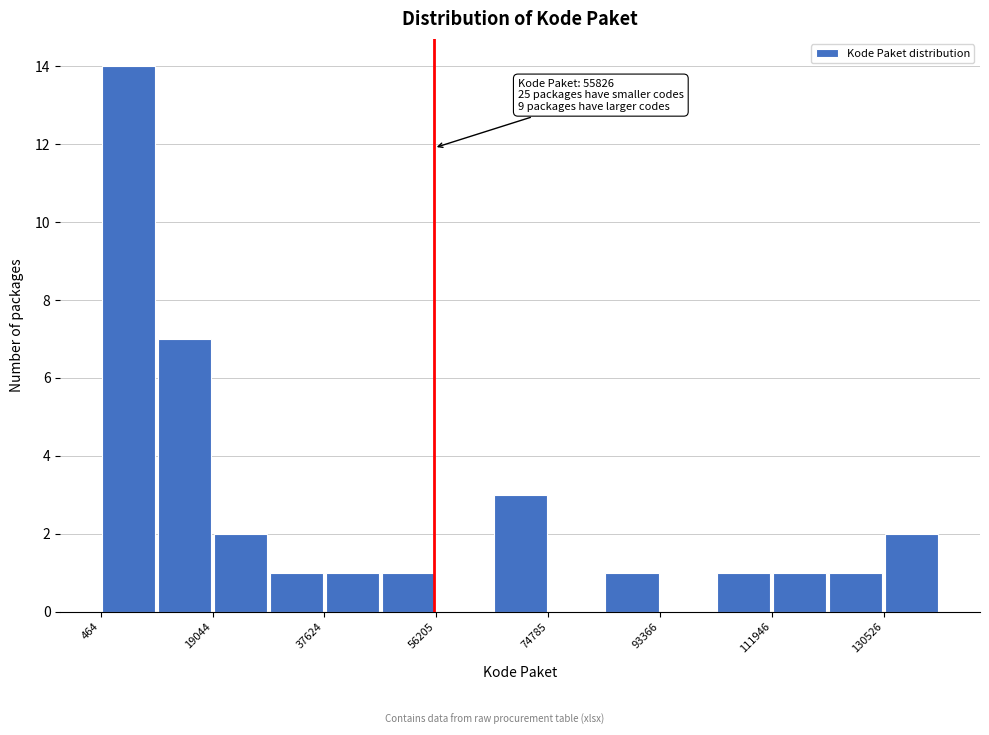

Over which range of the x-axis is the bar tallest?

0 to 10000